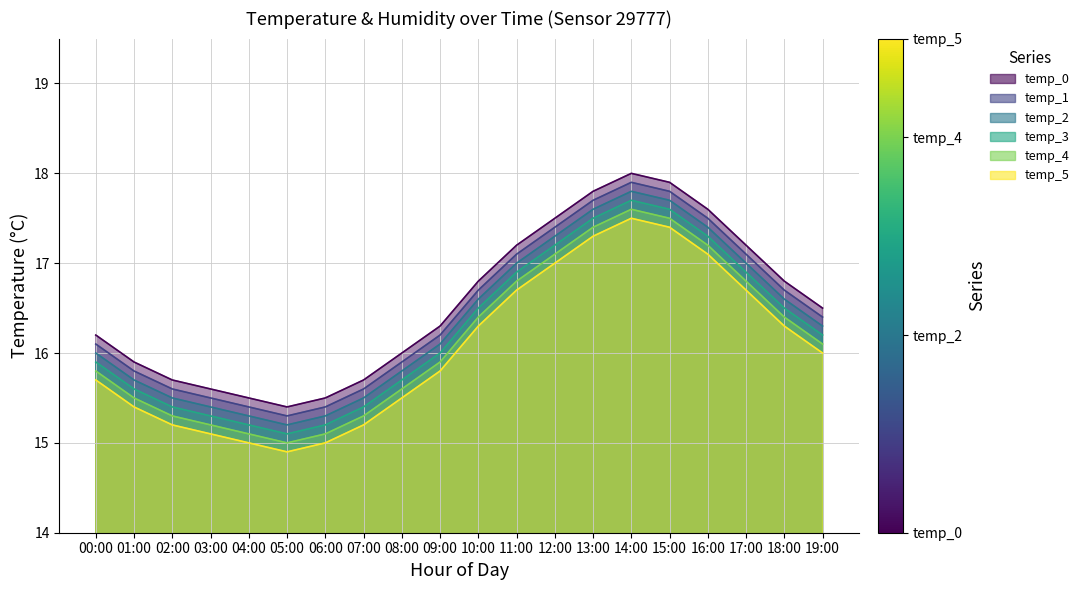

What is the highest value of the temp_0 series?

18.0